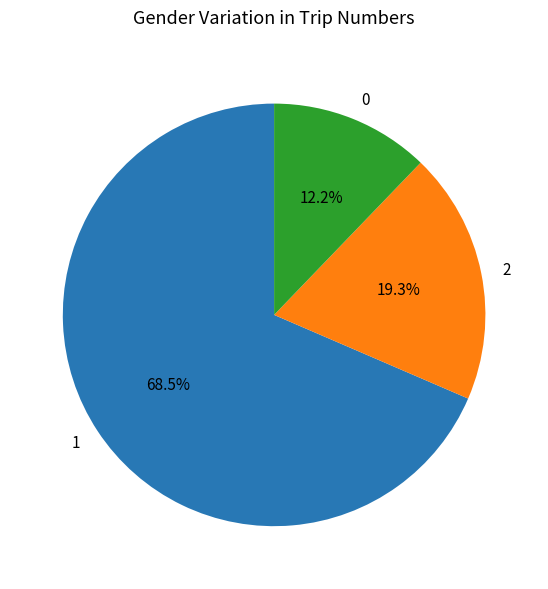

What percentage is NOT represented by 1?

31.5%